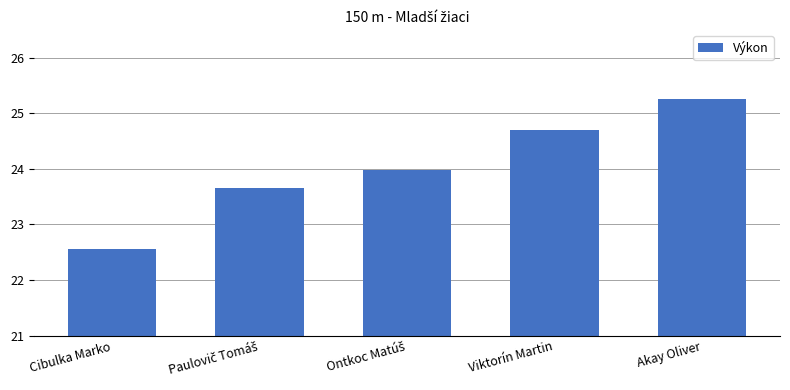

What is the value of the 2nd bar from the left?

23.7